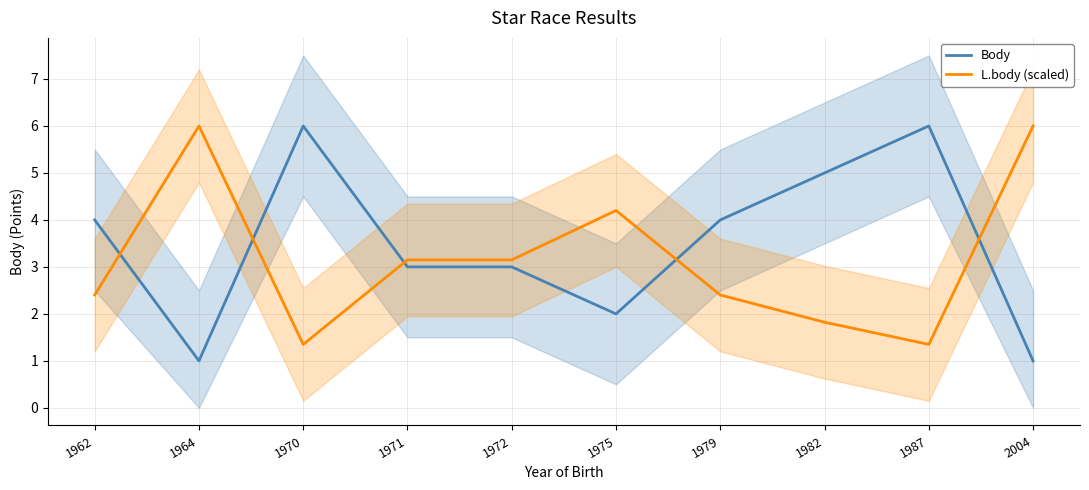

Which has a higher value, 2004 or 1971?

1971